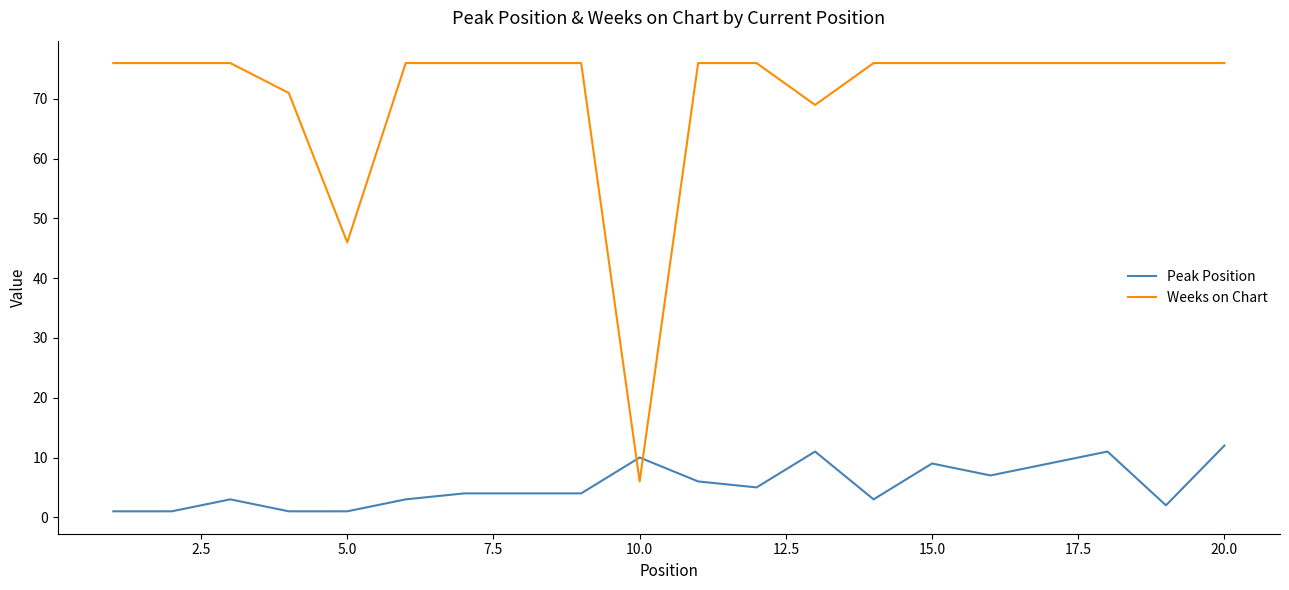

What is the difference between the maximum and minimum values in the Peak Position series?

11